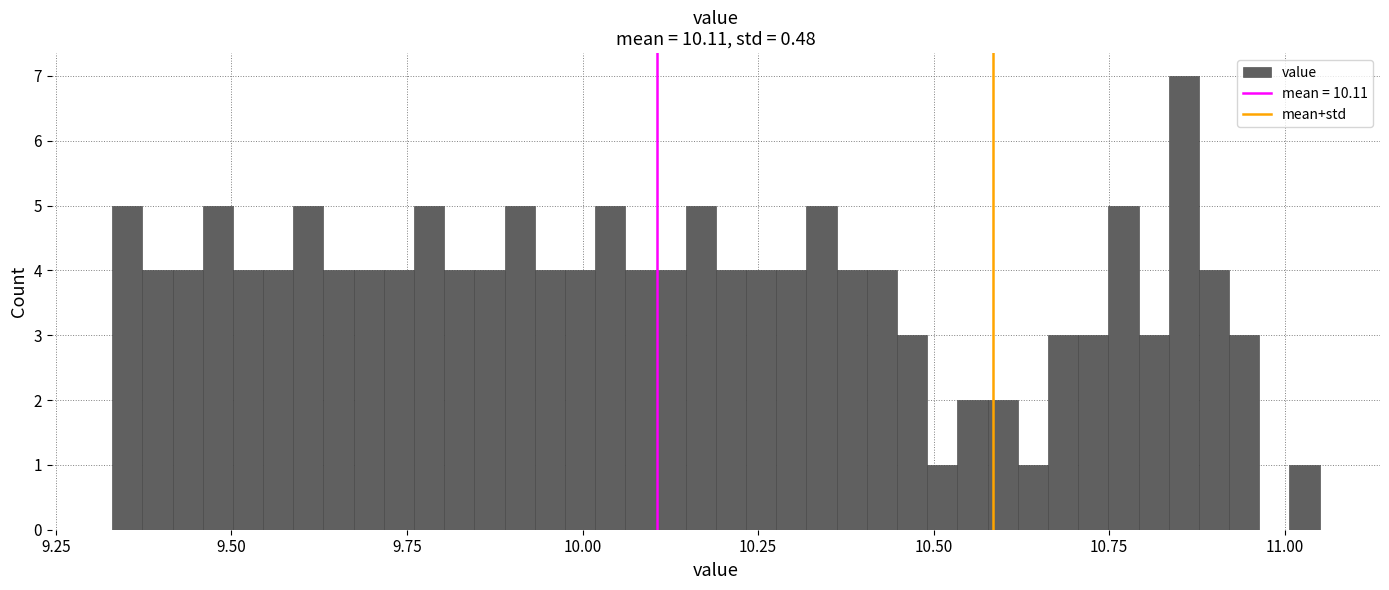

Read against the x-axis, roughly where is the centre of the tallest bar?

10.85